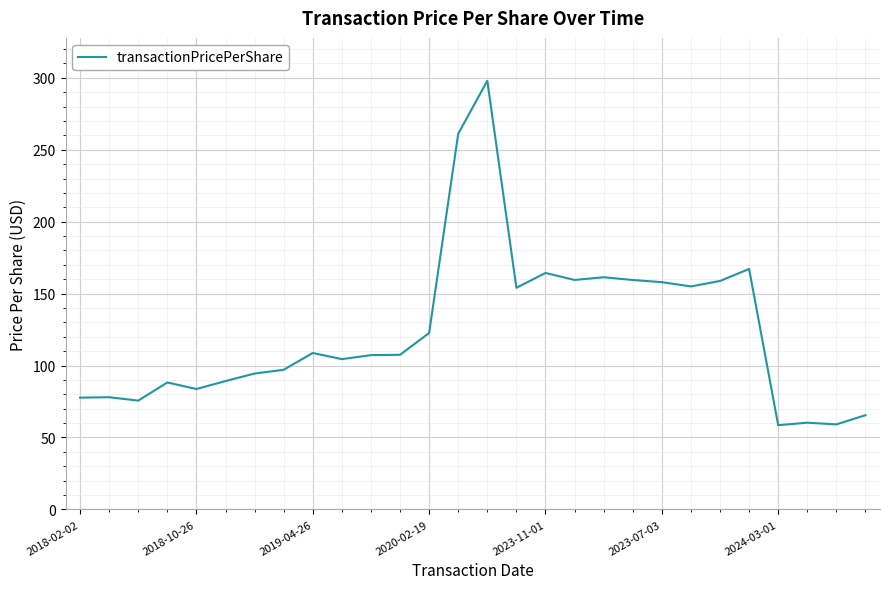

What is the greatest value displayed?

298.0